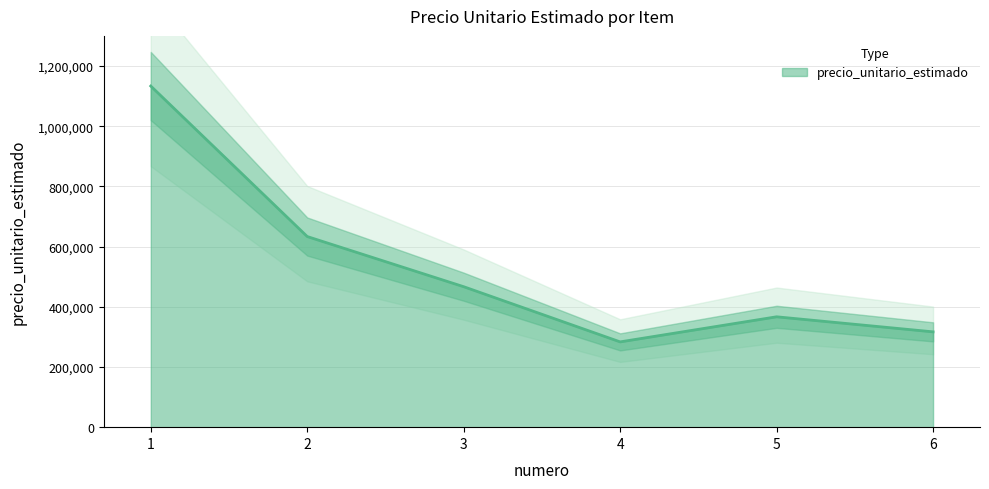

Rank the categories by value from lowest to highest.

4, 6, 5, 3, 2, 1